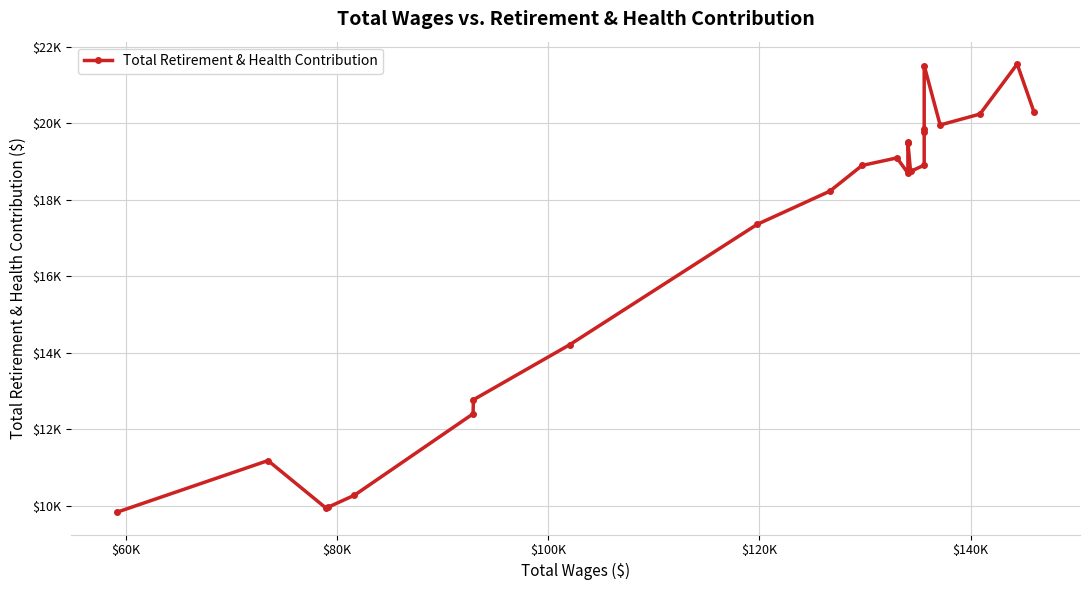

Is it true that the value at $160K is 7594?

False